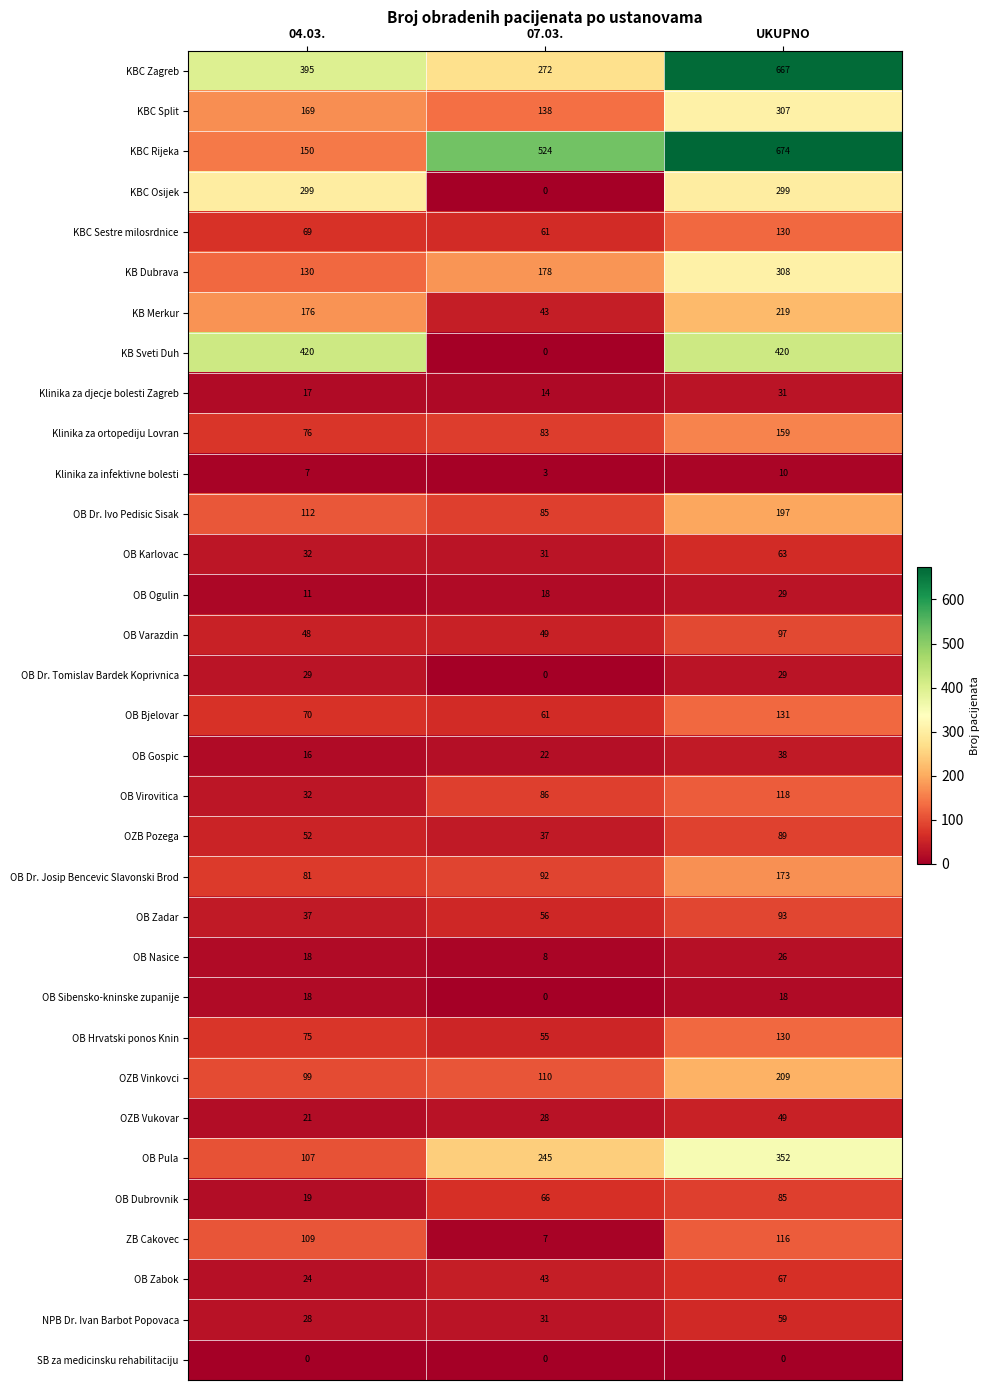

How many data points does each series have?

3